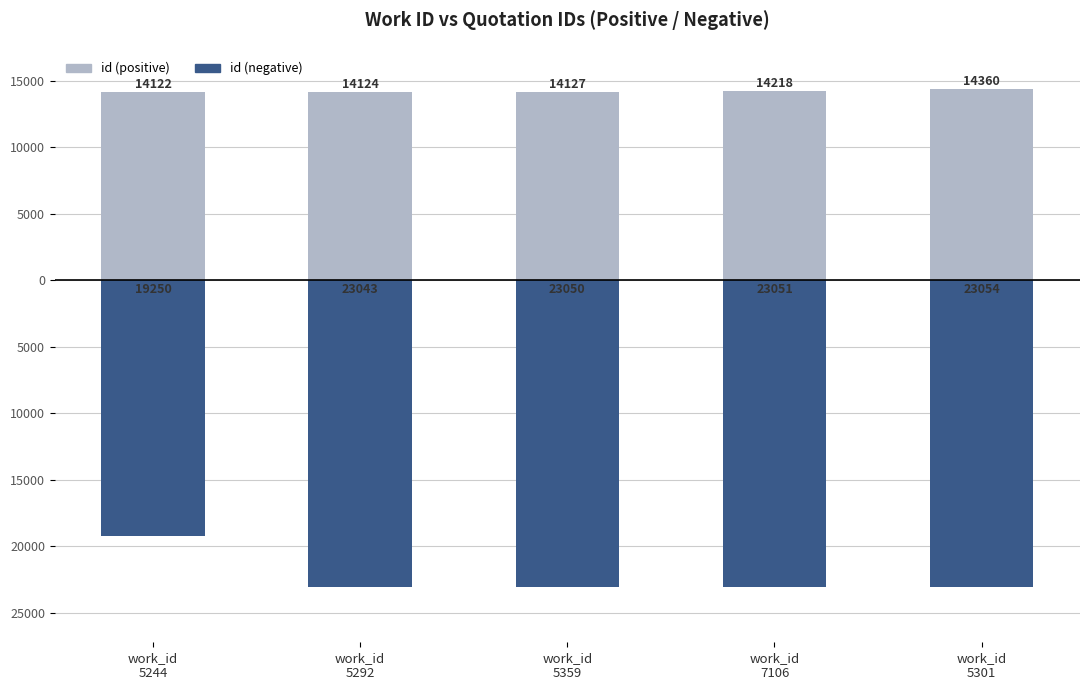

What is the lowest value of the id (positive) series?

14122